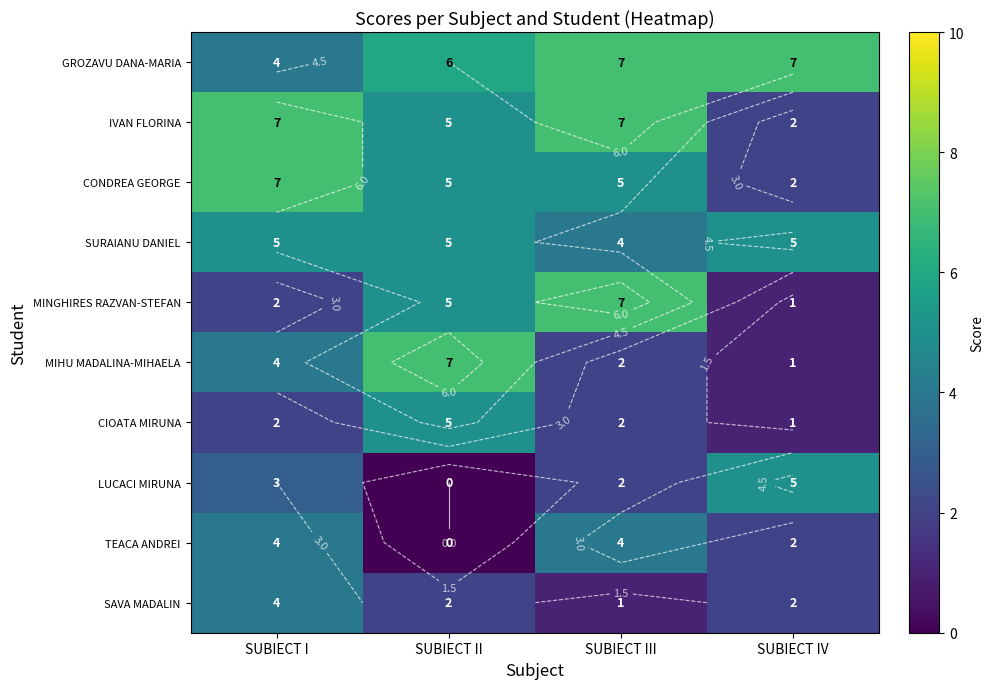

The value of SURAIANU DANIEL at SUBIECT II is 5. True or false?

True